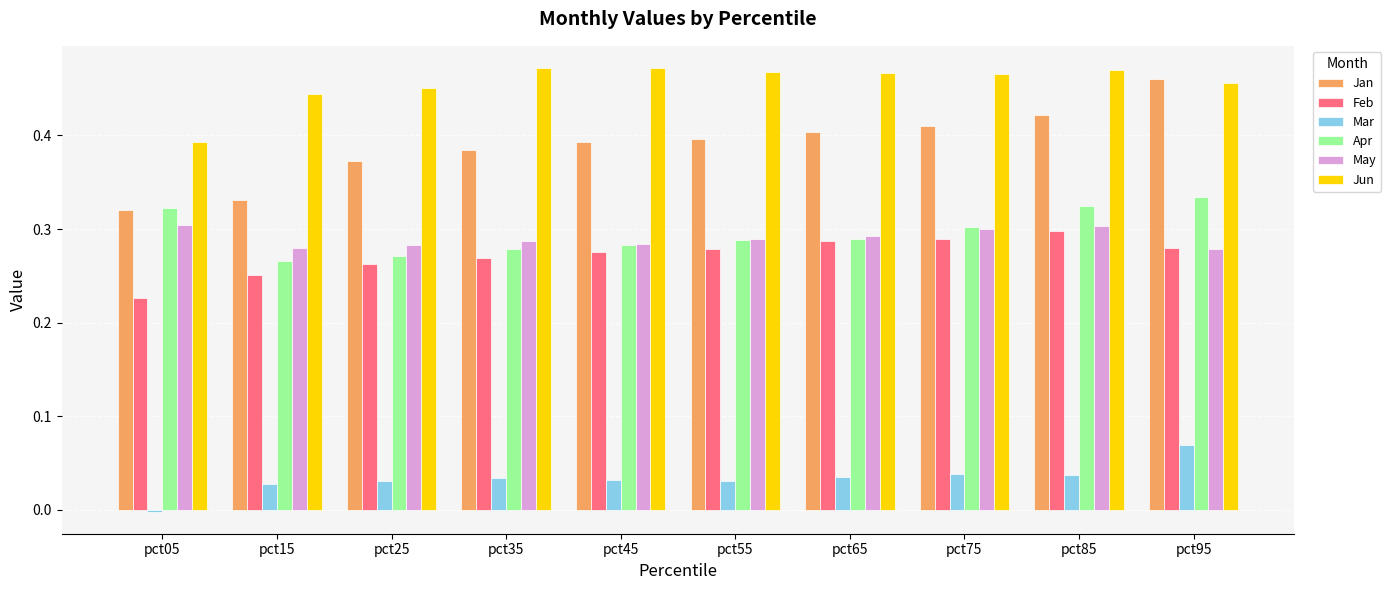

List the series in order of their peak value, lowest first.

Mar, Feb, May, Apr, Jan, Jun